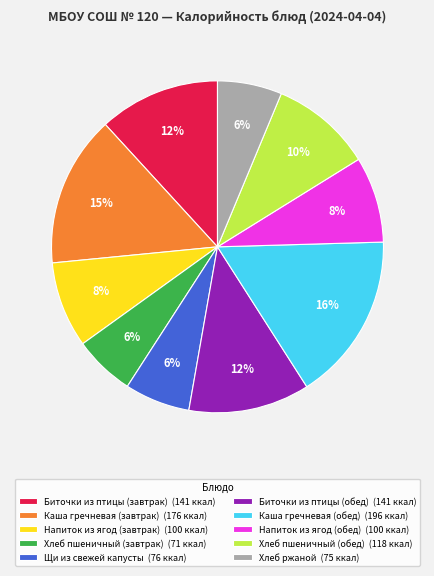

Is it true that Каша гречневая (обед) is 3% of the pie?

False